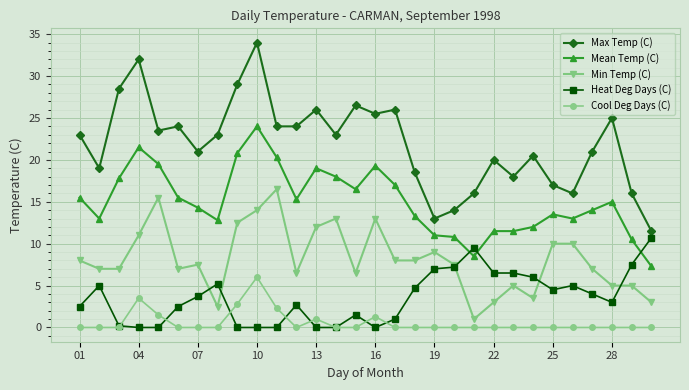

Reading right to left, transcribe all the data shown in this chart.

Max Temp (C): 11.5	16.0	25.0	21.0	16.0	17.0	20.5	18.0	20.0	16.0	14.0	13.0	18.5	26.0	25.5	26.5	23.0	26.0	24.0	24.0	34.0	29.0	23.0	21.0	24.0	23.5	32.0	28.5	19.0	23.0
Mean Temp (C): 7.3	10.5	15.0	14.0	13.0	13.5	12.0	11.5	11.5	8.5	10.8	11.0	13.3	17.0	19.3	16.5	18.0	19.0	15.3	20.3	24.0	20.8	12.8	14.3	15.5	19.5	21.5	17.8	13.0	15.5
Min Temp (C): 3.0	5.0	5.0	7.0	10.0	10.0	3.5	5.0	3.0	1.0	7.5	9.0	8.0	8.0	13.0	6.5	13.0	12.0	6.5	16.5	14.0	12.5	2.5	7.5	7.0	15.5	11.0	7.0	7.0	8.0
Heat Deg Days (C): 10.7	7.5	3.0	4.0	5.0	4.5	6.0	6.5	6.5	9.5	7.2	7.0	4.7	1.0	0.0	1.5	0.0	0.0	2.7	0.0	0.0	0.0	5.2	3.7	2.5	0.0	0.0	0.2	5.0	2.5
Cool Deg Days (C): 0.0	0.0	0.0	0.0	0.0	0.0	0.0	0.0	0.0	0.0	0.0	0.0	0.0	0.0	1.3	0.0	0.0	1.0	0.0	2.3	6.0	2.8	0.0	0.0	0.0	1.5	3.5	0.0	0.0	0.0